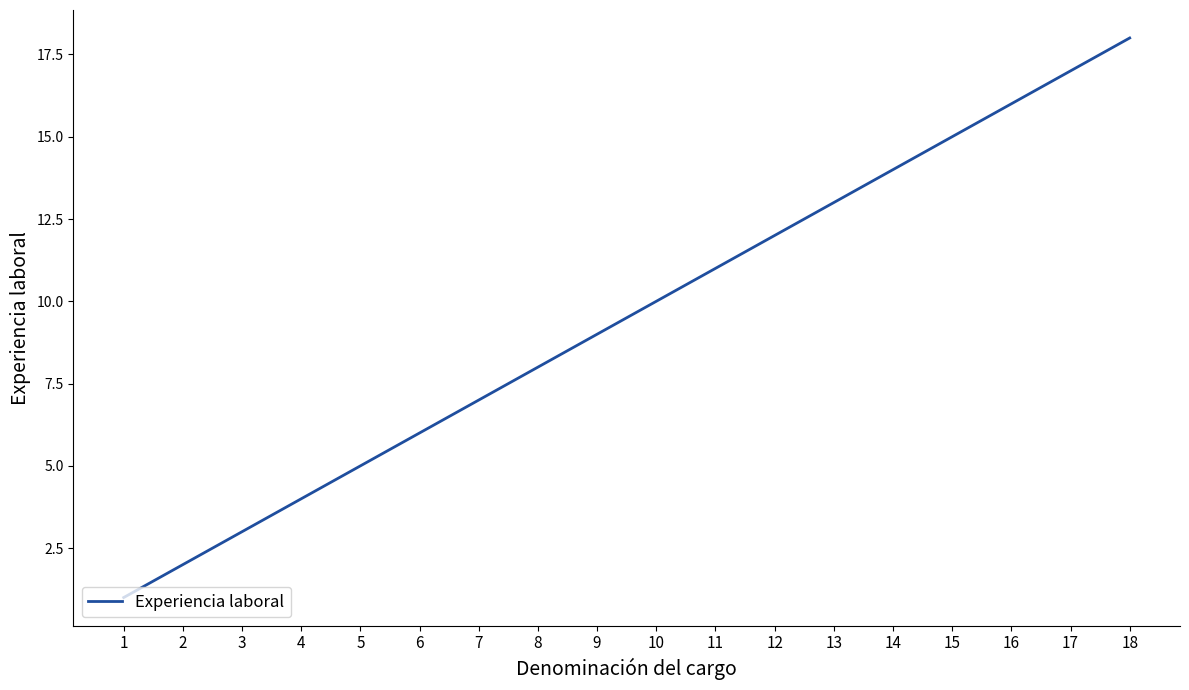

Between 11 and 18, which is larger?

18